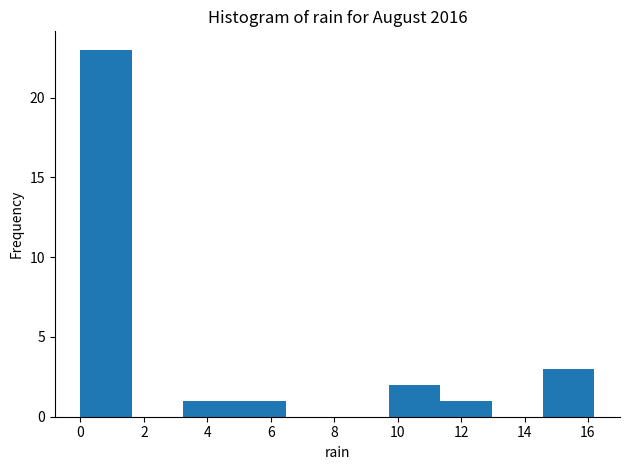

Reading left to right, list every bar in this chart as the range it spans on the x-axis followed by its height. Neither the bar edges nor the heights are printed on the chart, so give them approximately, as read against the axes.

0.00 to 1.62: 23
1.62 to 3.24: 0
3.24 to 4.86: 1
4.86 to 6.48: 1
6.48 to 8.10: 0
8.10 to 9.72: 0
9.72 to 11.34: 2
11.34 to 12.96: 1
12.96 to 14.58: 0
14.58 to 16.20: 3